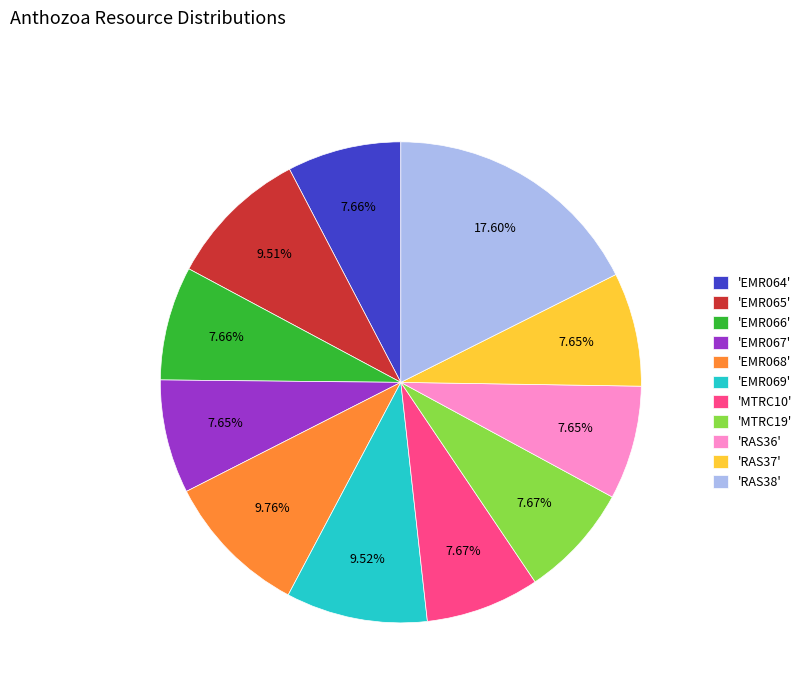

Which slice is the largest?

'RAS38'